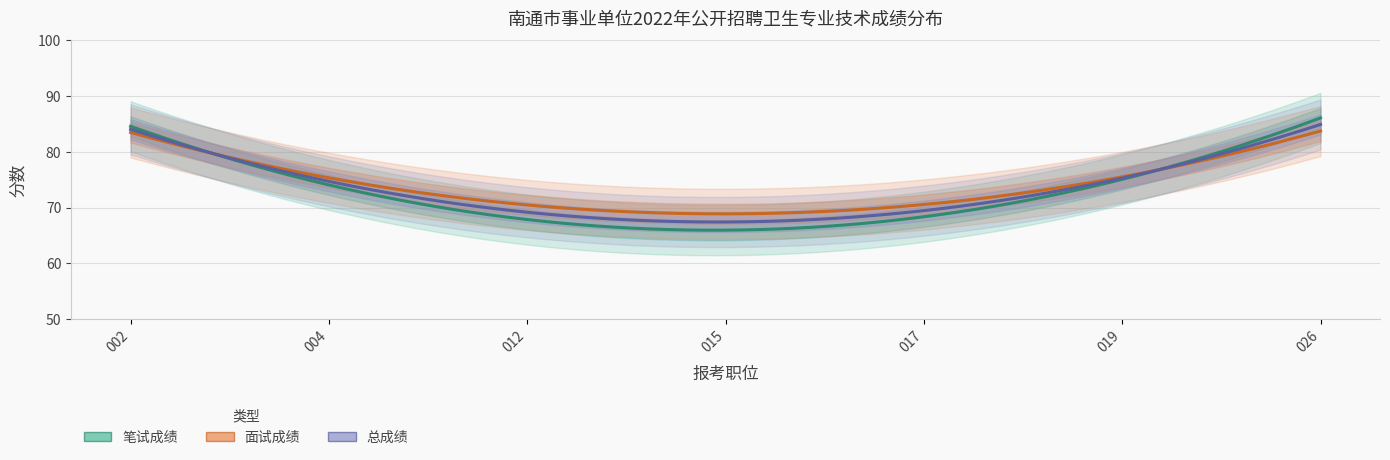

Is it true that 面试成绩 equals 24.7 at 019?

False